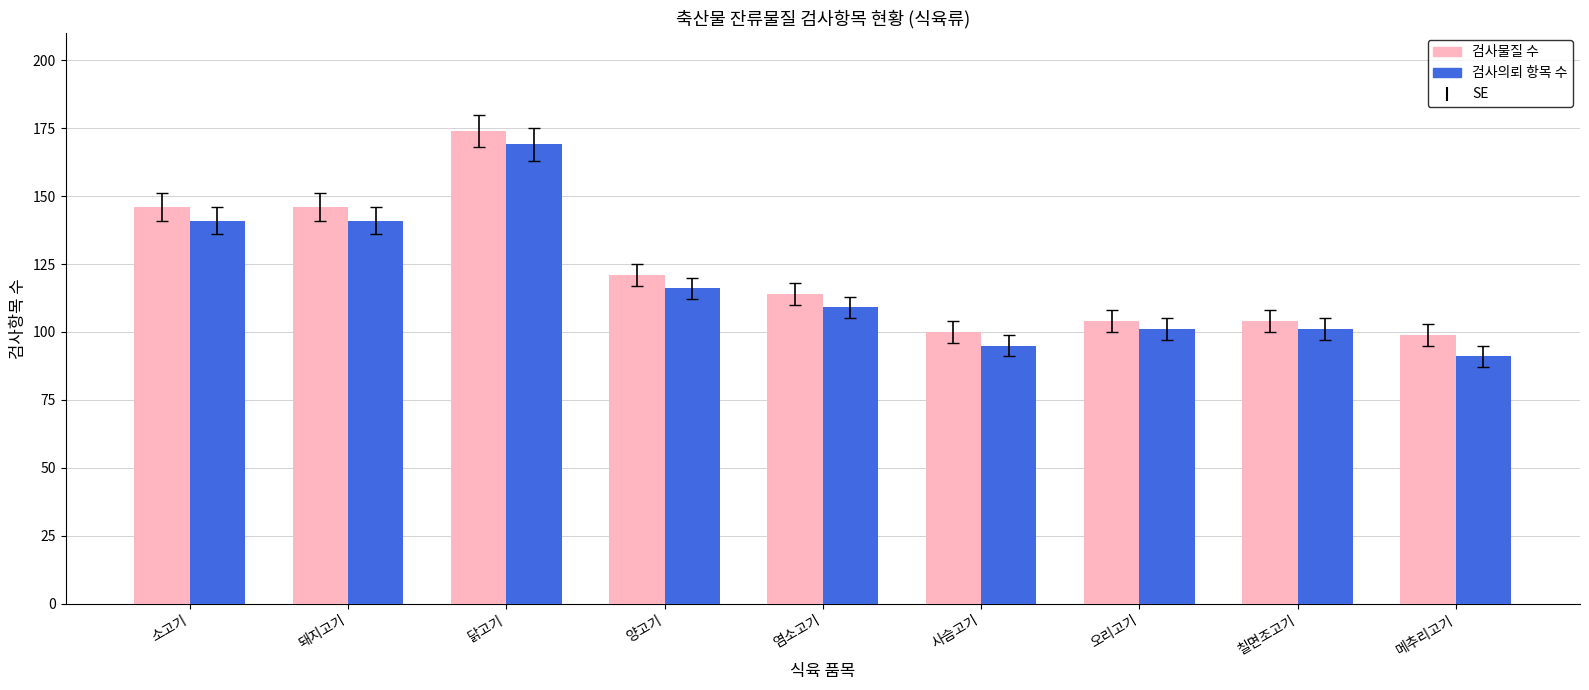

Rank the series at 양고기 from lowest to highest value.

검사의뢰 항목 수, 검사물질 수